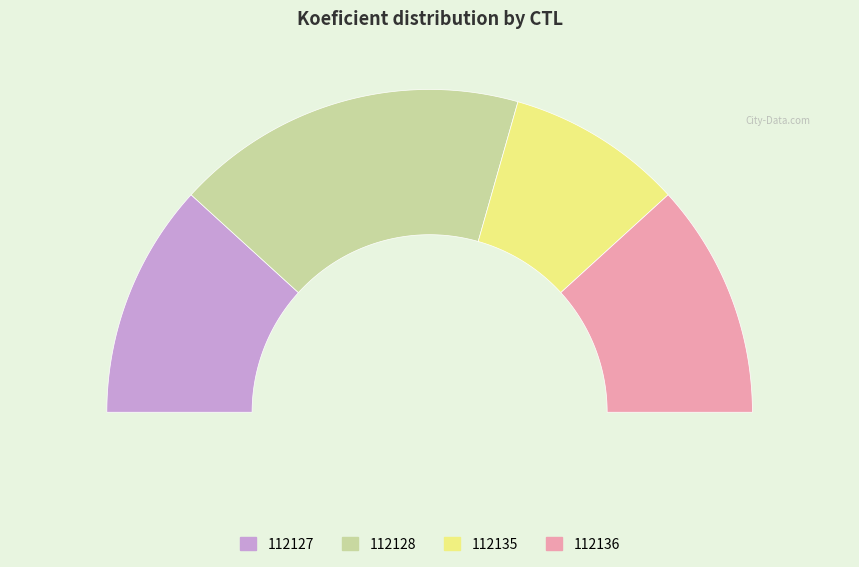

How many segments does this pie chart have?

4